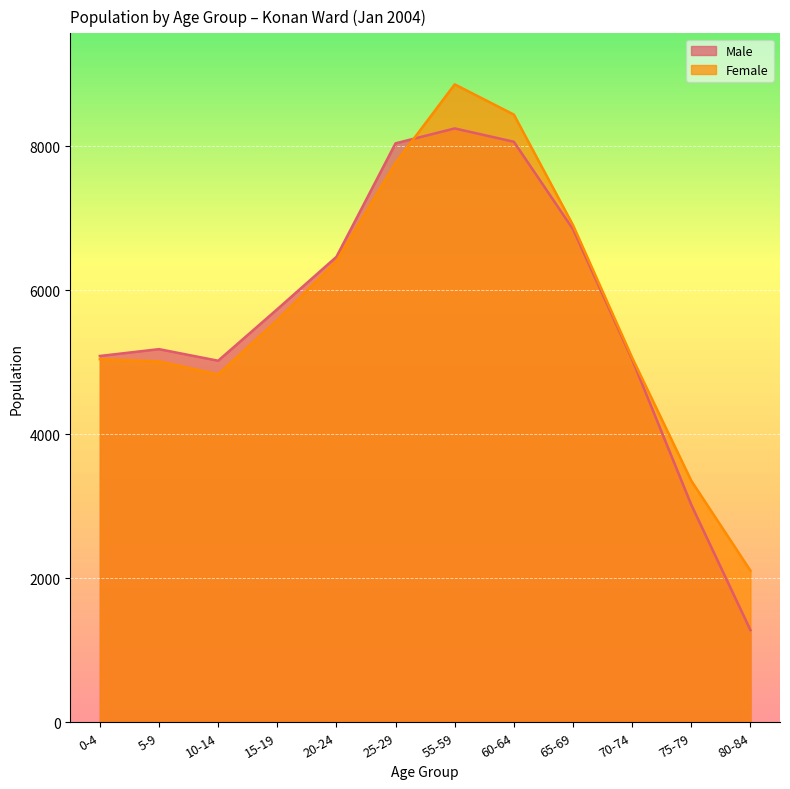

Reading left to right, extract all data points from this chart.

Male: 0-4=5088	5-9=5183	10-14=5022	15-19=5738	20-24=6465	25-29=8042	55-59=8249	60-64=8064	65-69=6850	70-74=5040	75-79=3021	80-84=1281
Female: 0-4=5044	5-9=5013	10-14=4832	15-19=5584	20-24=6405	25-29=7770	55-59=8861	60-64=8441	65-69=6906	70-74=5064	75-79=3355	80-84=2106